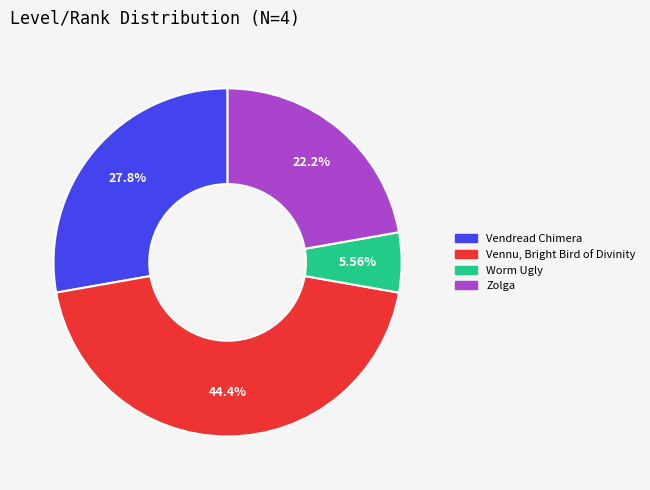

What portion of the pie excludes Zolga?

77.8%